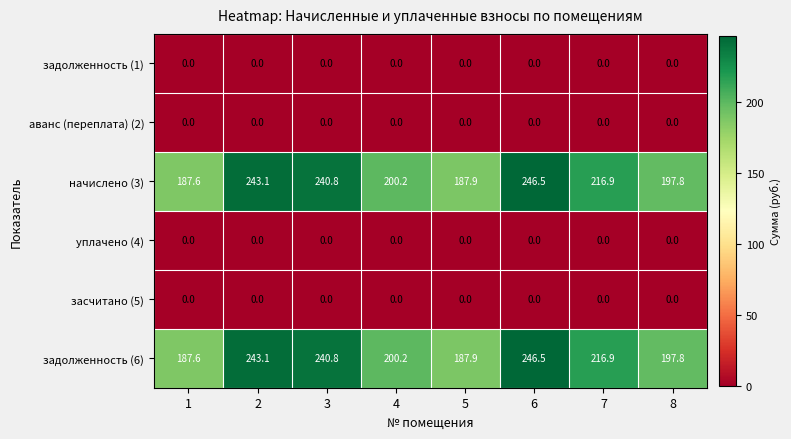

True or false: задолженность (1) has a value of 0.0 at 1.

True